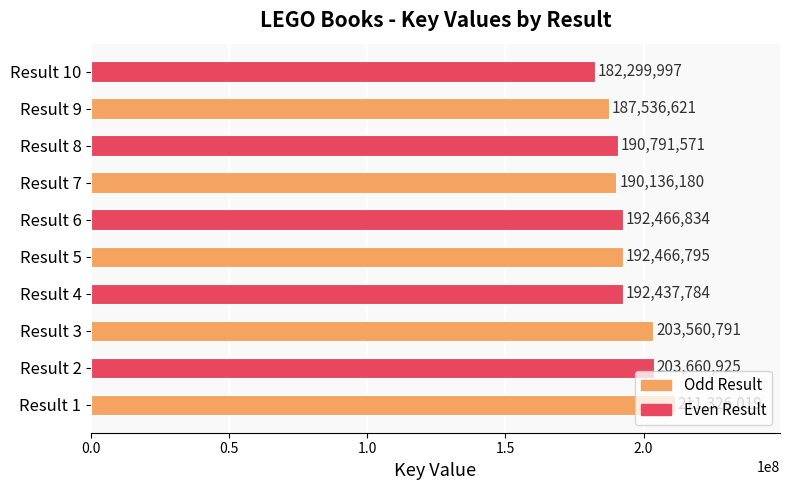

List the labels in order of value, largest first.

Result 1, Result 2, Result 3, Result 6, Result 5, Result 4, Result 8, Result 7, Result 9, Result 10